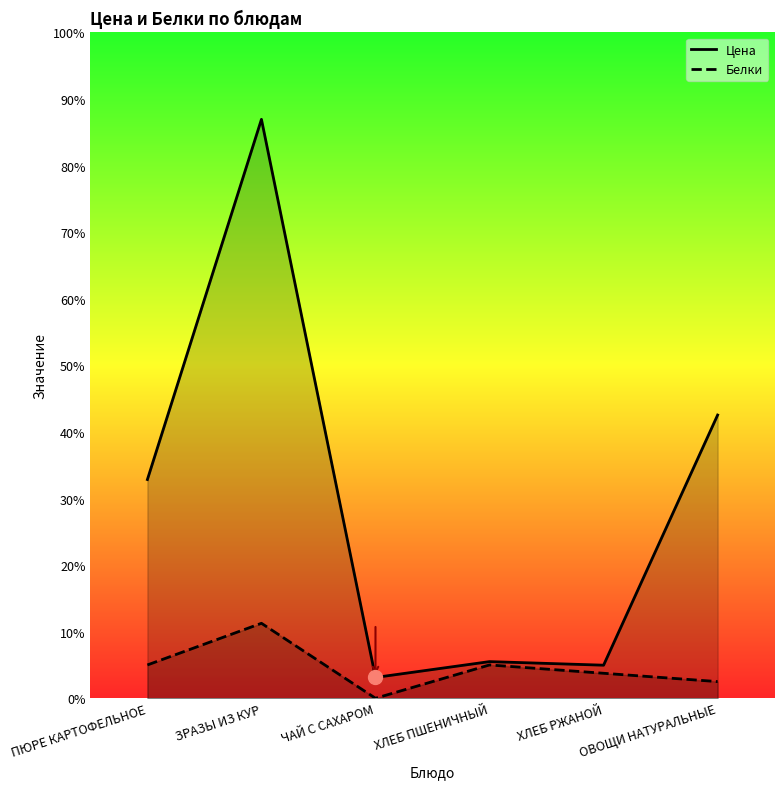

Which category has the lowest value in the Белки series?

ЧАЙ С САХАРОМ